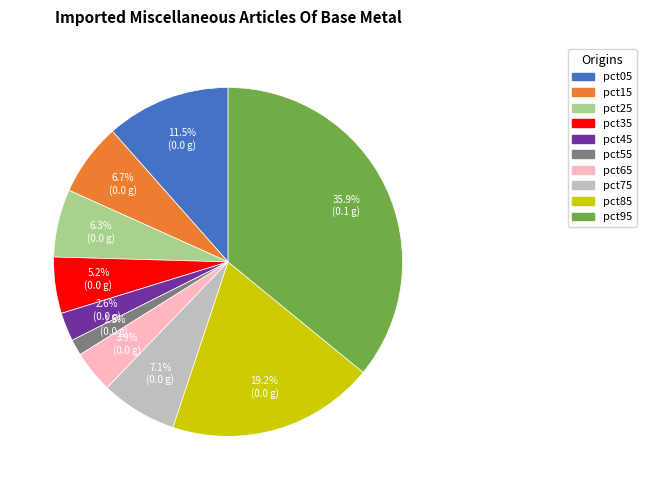

What is the largest slice in the pie chart?

pct95